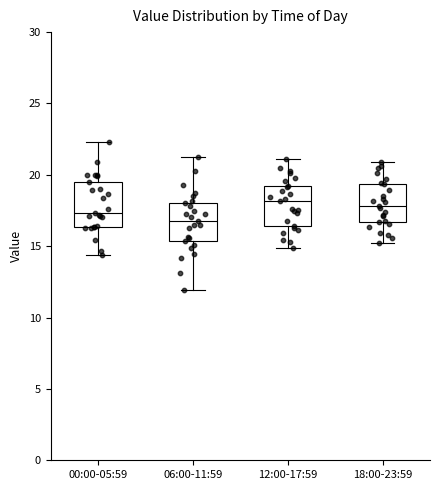

Reading left to right, read every box against the y-axis: the position of its median line, the range the box covers, and the ends of its whiskers. The values are not printed on the chart, so give them approximately, as read against the axis.

00:00-05:59: median 17.5, box 16.5 to 19.5, whiskers 14.5 to 22.5
06:00-11:59: median 17.0, box 15.5 to 18.0, whiskers 12.0 to 21.5
12:00-17:59: median 18.0, box 16.5 to 19.0, whiskers 15.0 to 21.0
18:00-23:59: median 18.0, box 16.5 to 19.5, whiskers 15.5 to 21.0